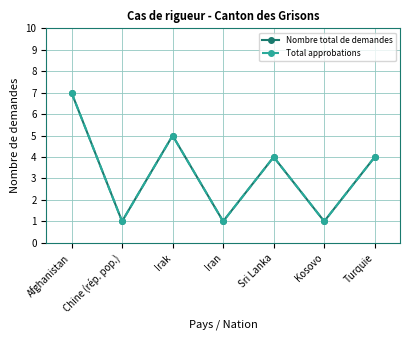

Does the chart have visible grid lines?

Yes